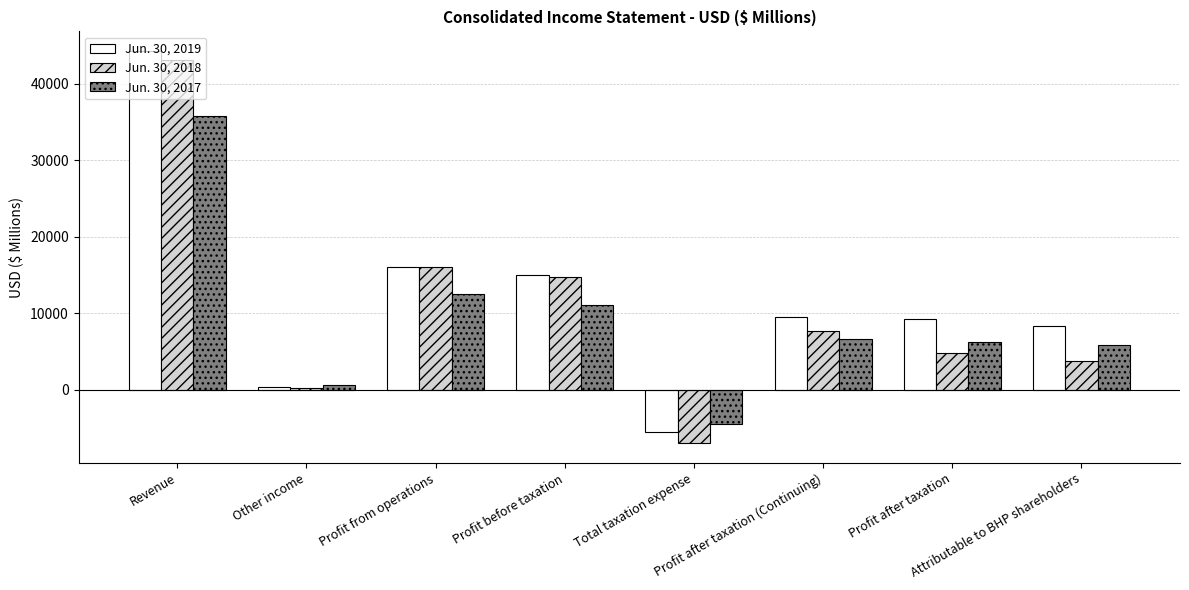

Reading right to left, what are all the values shown in this chart?

Jun. 30, 2019: Attributable to BHP shareholders=8306	Profit after taxation=9185	Profit after taxation (Continuing)=9520	Total taxation expense=-5529	Profit before taxation=15049	Profit from operations=16113	Other income=393	Revenue=44288
Jun. 30, 2018: Attributable to BHP shareholders=3705	Profit after taxation=4823	Profit after taxation (Continuing)=7744	Total taxation expense=-7007	Profit before taxation=14751	Profit from operations=15996	Other income=247	Revenue=43129
Jun. 30, 2017: Attributable to BHP shareholders=5890	Profit after taxation=6222	Profit after taxation (Continuing)=6694	Total taxation expense=-4443	Profit before taxation=11137	Profit from operations=12554	Other income=662	Revenue=35740